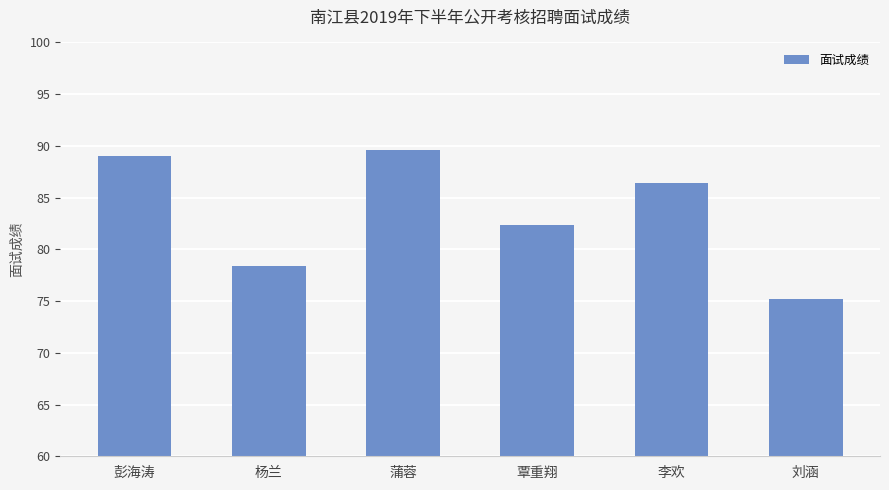

How many values are below 86?

3